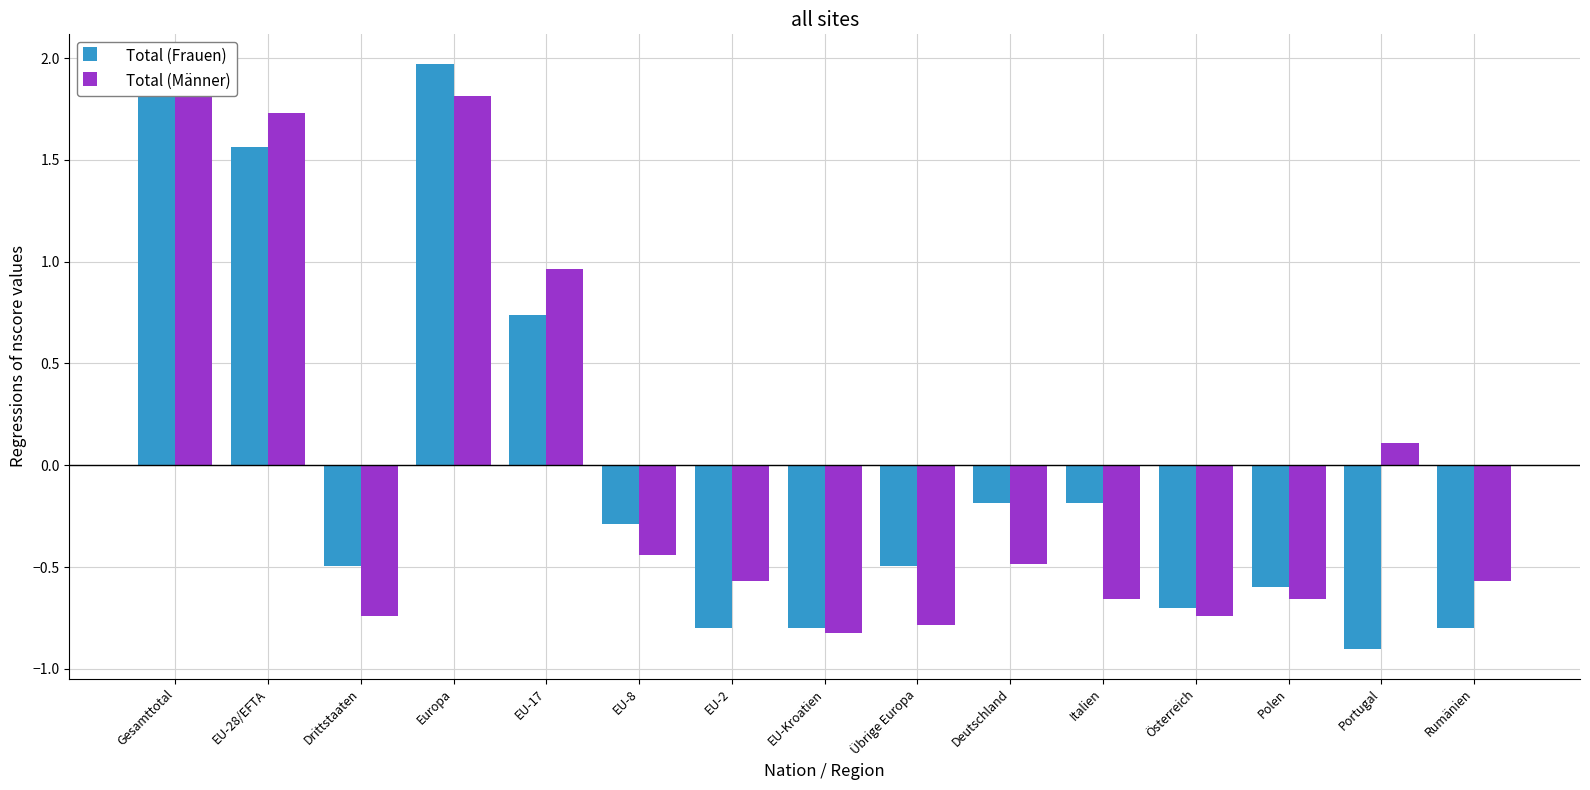

The Total (Frauen) series shows 1.1 at EU-17. True or false?

False